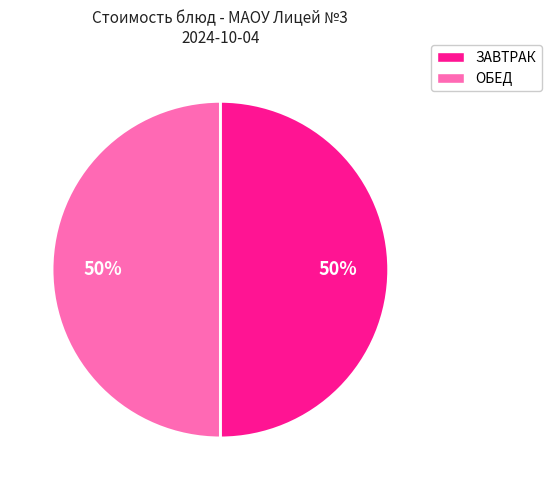

To the nearest percent, what is the average slice percentage?

50%